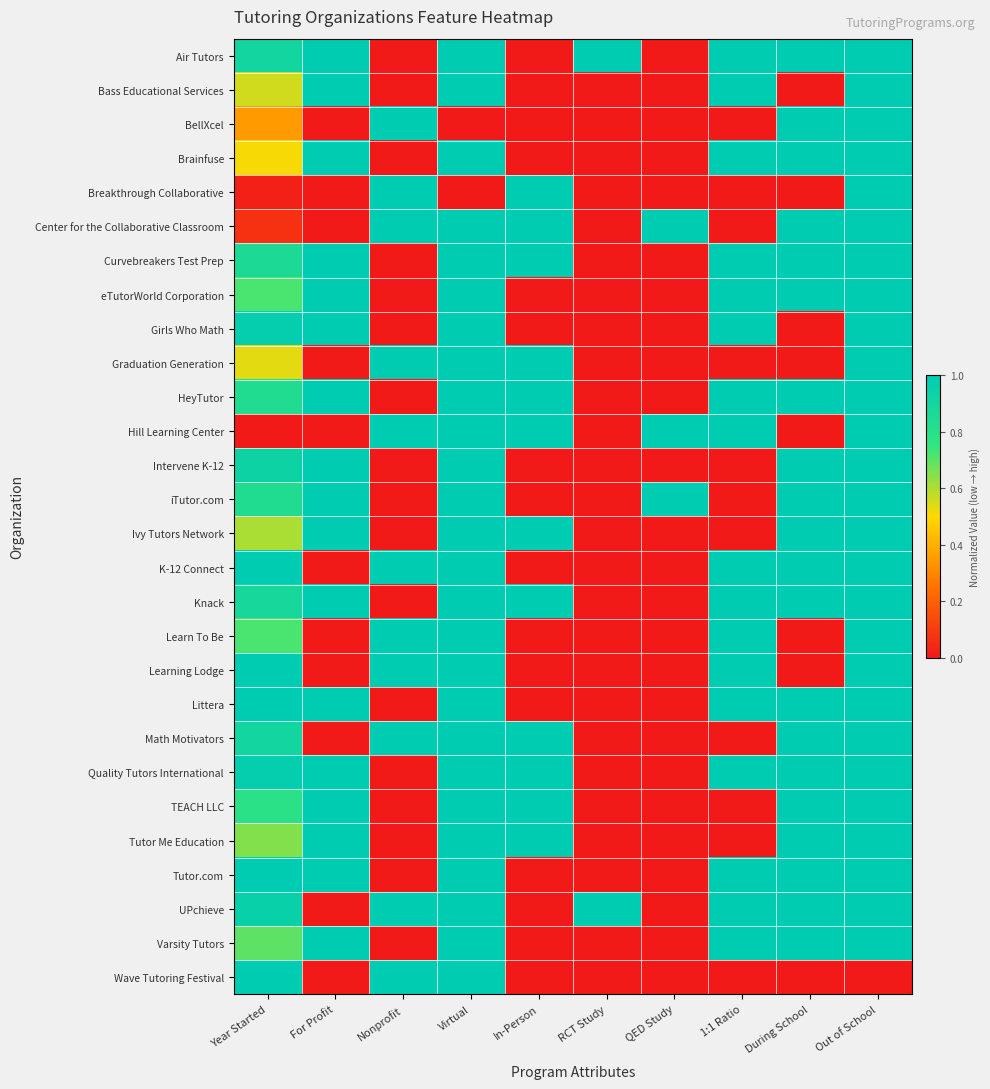

What is the spread (max minus min) of values at Nonprofit?

1.0